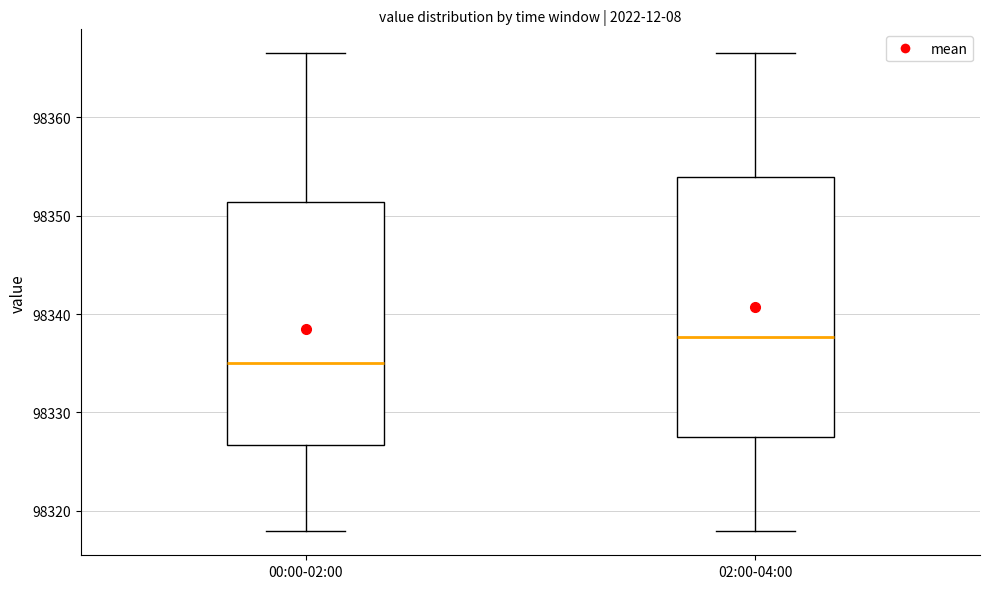

Reading left to right, read every box against the y-axis: the position of its median line, the range the box covers, and the ends of its whiskers. The values are not printed on the chart, so give them approximately, as read against the axis.

00:00-02:00: median 98335, box 98327 to 98351, whiskers 98318 to 98367
02:00-04:00: median 98338, box 98327 to 98354, whiskers 98318 to 98367